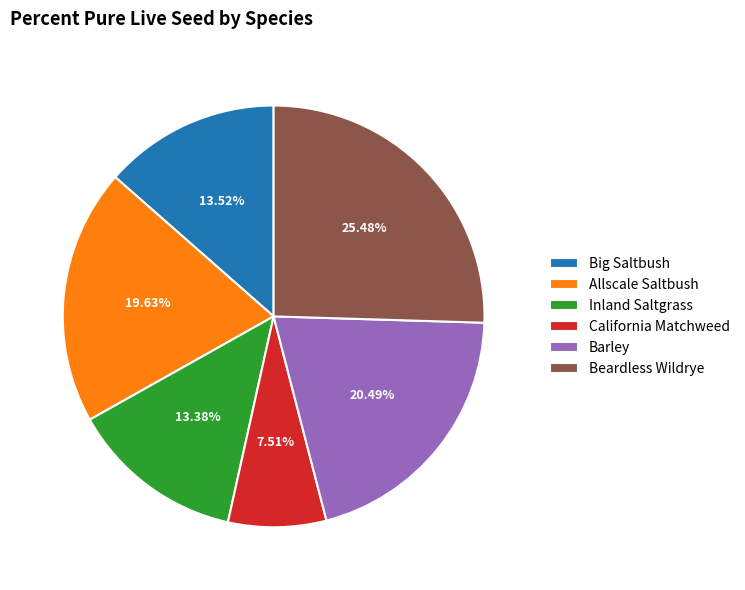

Is there a majority slice in this chart?

No